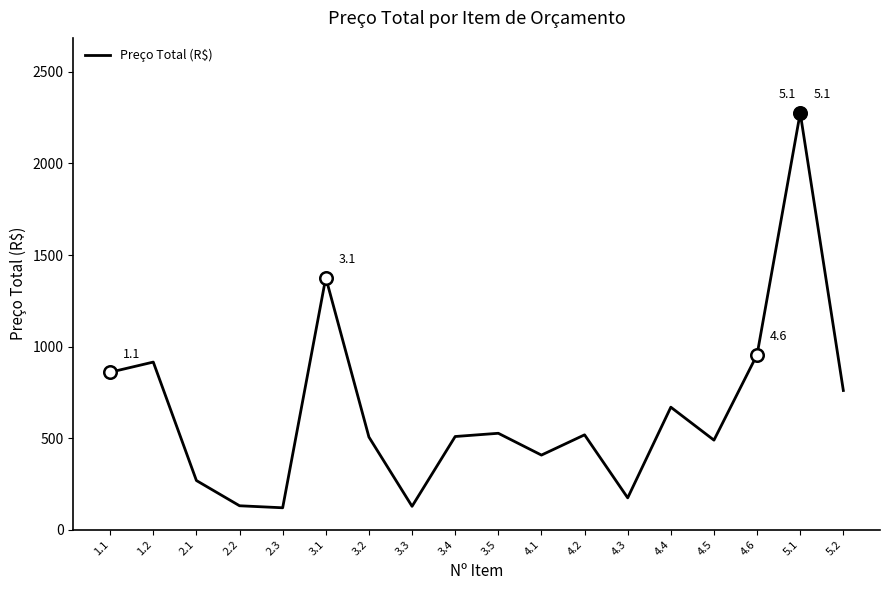

Is it true that the value at 4.3 is 261.3?

False